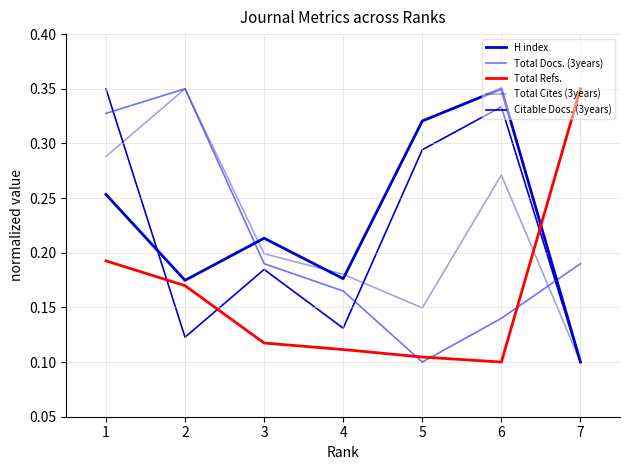

How many lines are shown in the chart?

5